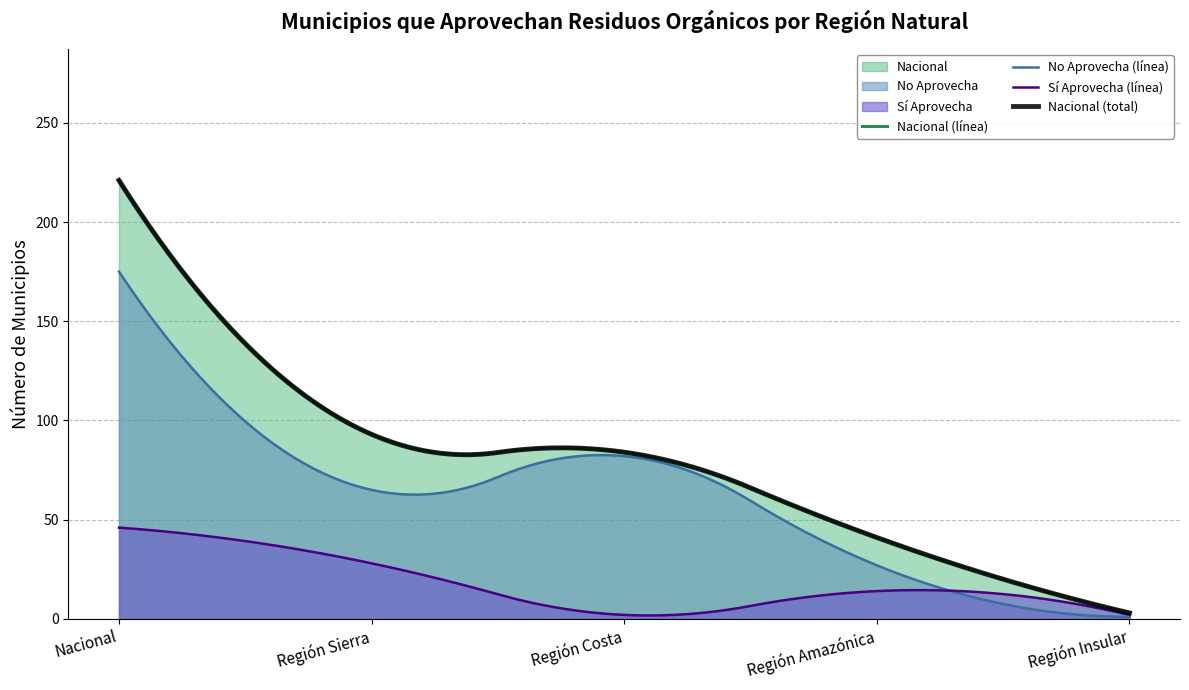

The value of Región Amazónica at Región Amazónica is 41. True or false?

True